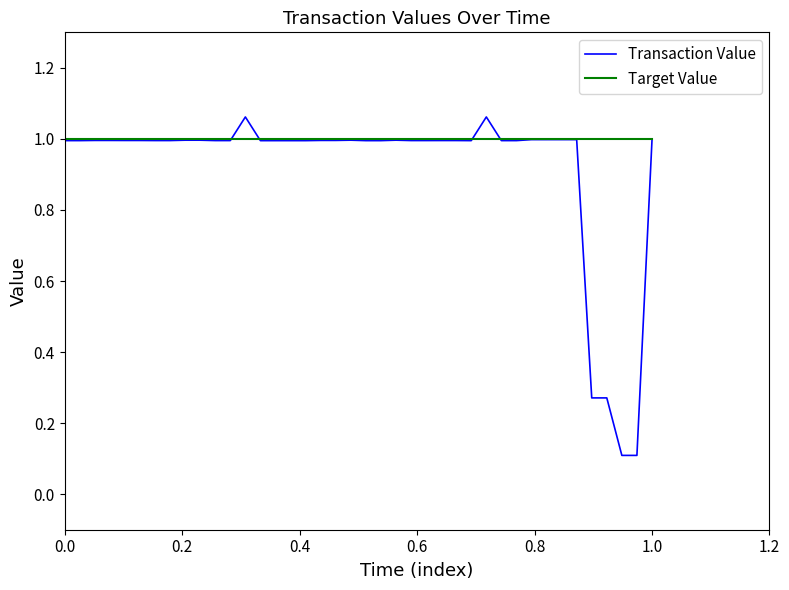

What is the maximum value for Target Value?

1.0